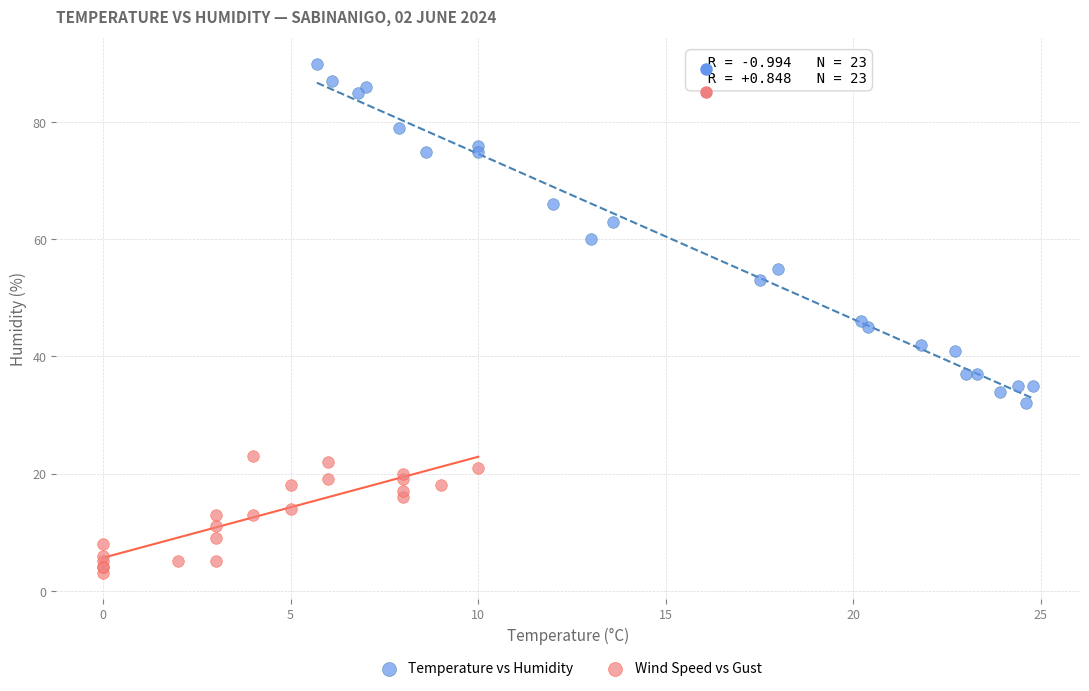

Which series contains the highest Y value?

Temperature vs Humidity